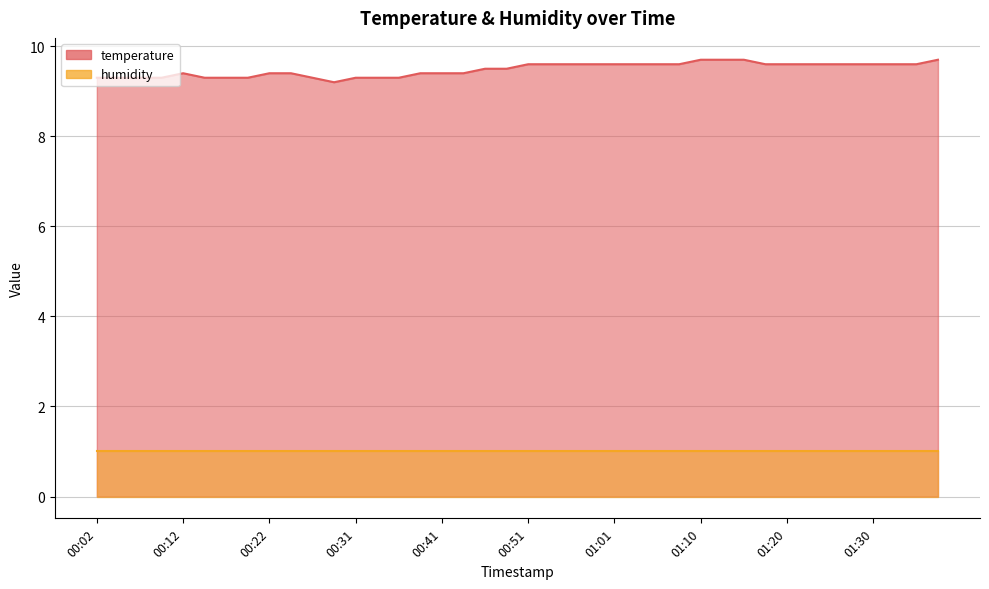

What is the label of the 40th point from the left?

01:37